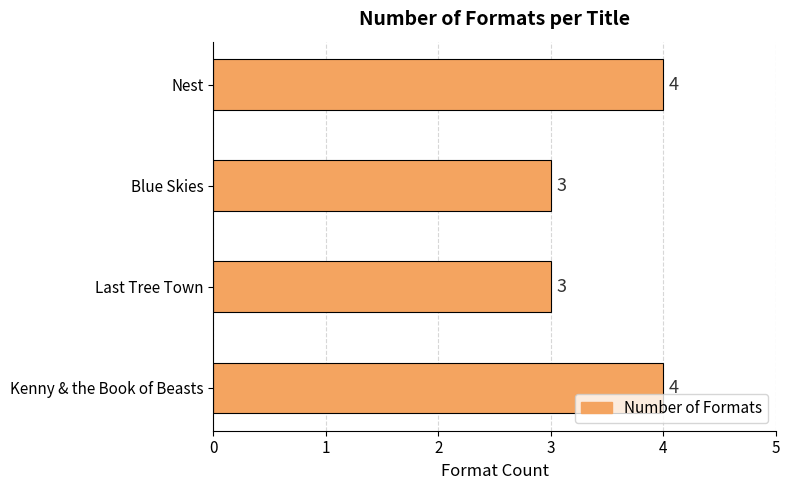

How many bars are there in total?

4